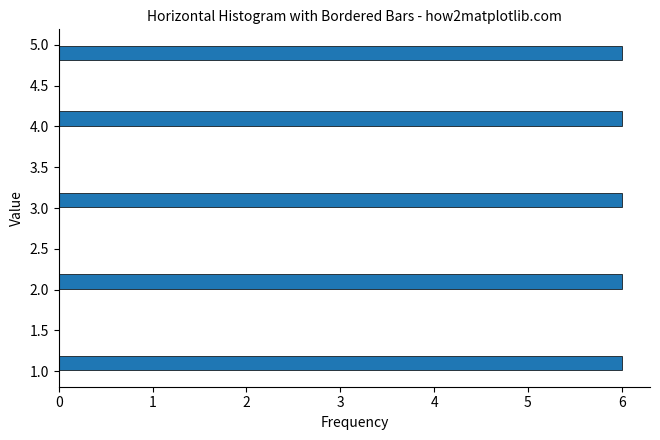

Reading bottom to top, transcribe this chart: for each bar, give the range it covers on the y-axis and its length. The values are not printed on the chart, so give them approximately, as read against the axis.

1.0 to 1.2: 6
1.2 to 1.4: 0
1.4 to 1.6: 0
1.6 to 1.8: 0
1.8 to 2.0: 0
2.0 to 2.2: 6
2.2 to 2.4: 0
2.4 to 2.6: 0
2.6 to 2.8: 0
2.8 to 3.0: 0
3.0 to 3.2: 6
3.2 to 3.4: 0
3.4 to 3.6: 0
3.6 to 3.8: 0
3.8 to 4.0: 0
4.0 to 4.2: 6
4.2 to 4.4: 0
4.4 to 4.6: 0
4.6 to 4.8: 0
4.8 to 5.0: 6